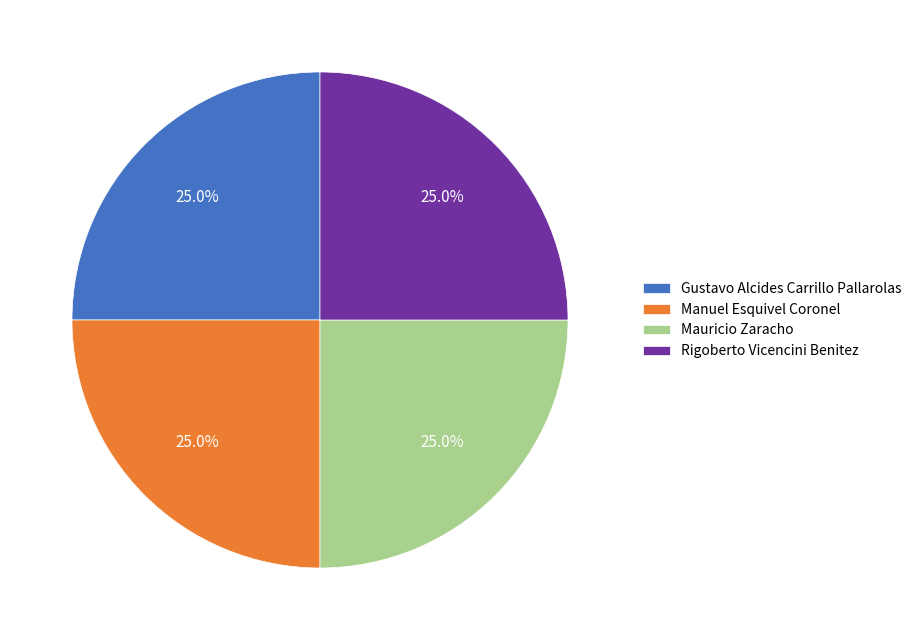

What is the ratio of the value at Gustavo Alcides Carrillo Pallarolas to the value at Manuel Esquivel Coronel?

1.0